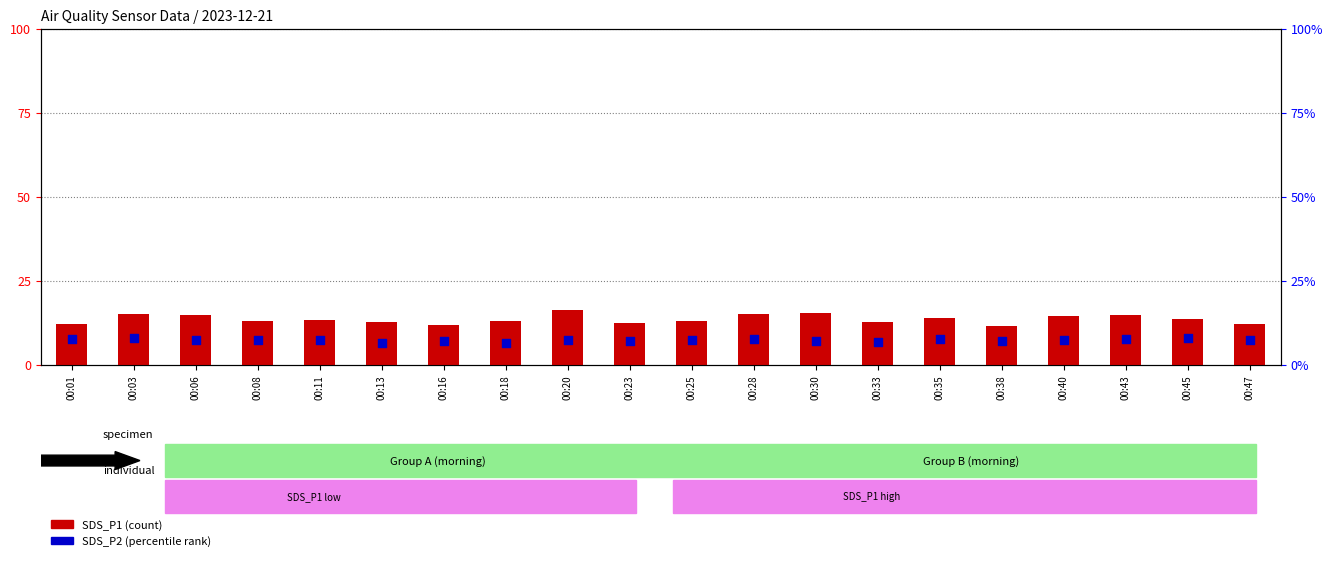

At which category is the sum across all series the highest?

00:20